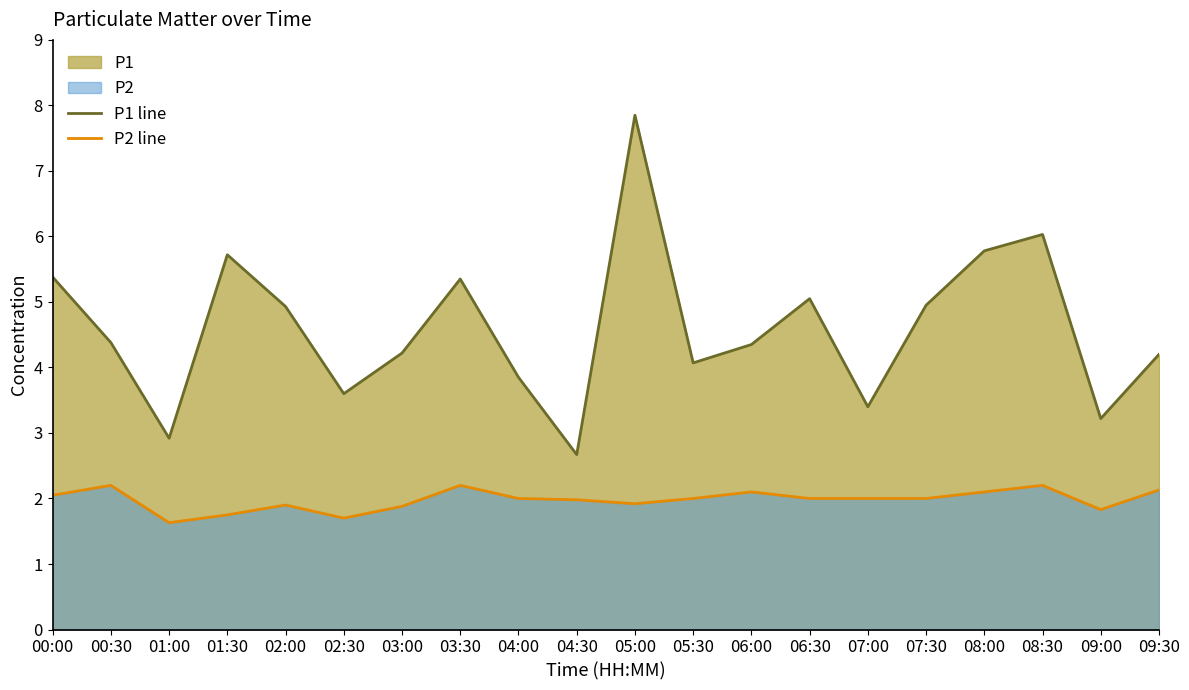

What is the highest value of the P2 line series?

2.2